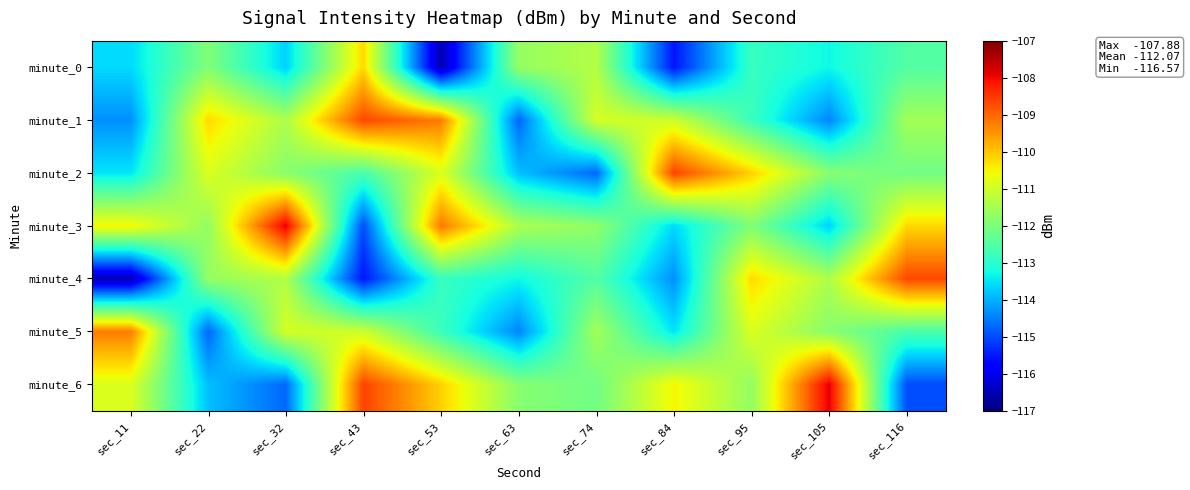

Which series changed the most between sec_32 and sec_84?

minute_3